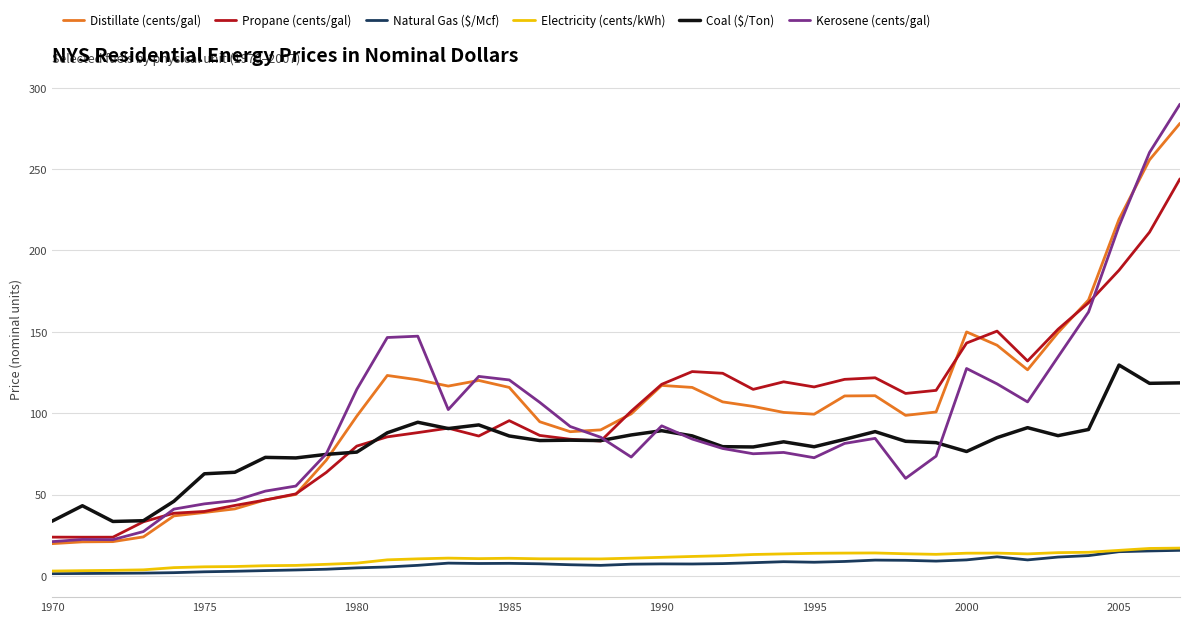

True or false: Natural Gas ($/Mcf) and Distillate (cents/gal) cross at least once.

False